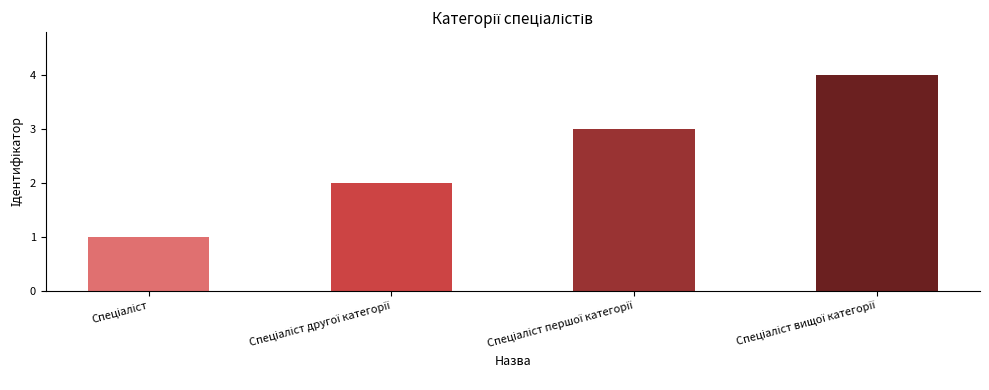

What is the sum of all values?

10